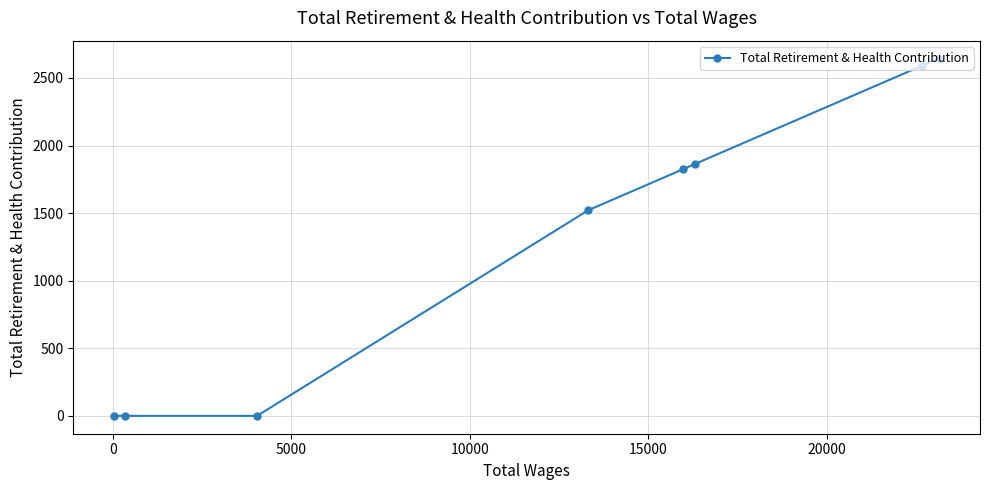

What is the average value?

1306